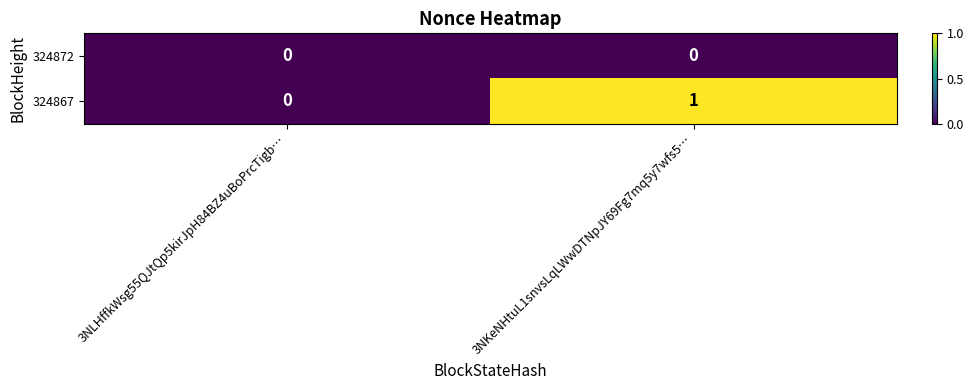

The value of 324872 at 3NLHffkWsg55QJtQp5kirJpH84BZ4uBoPrcTigb… is 0. True or false?

True